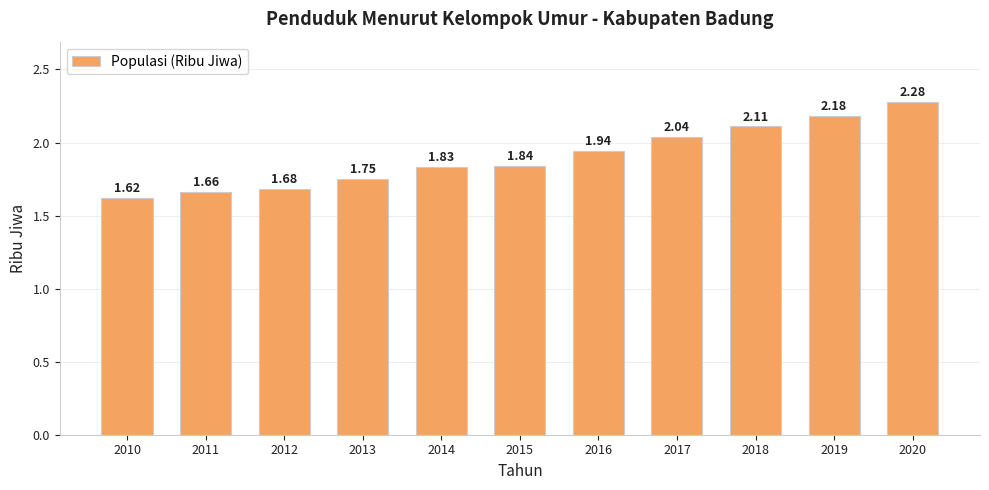

Approximately how many times larger is the value at 2013 compared to 2017?

0.9